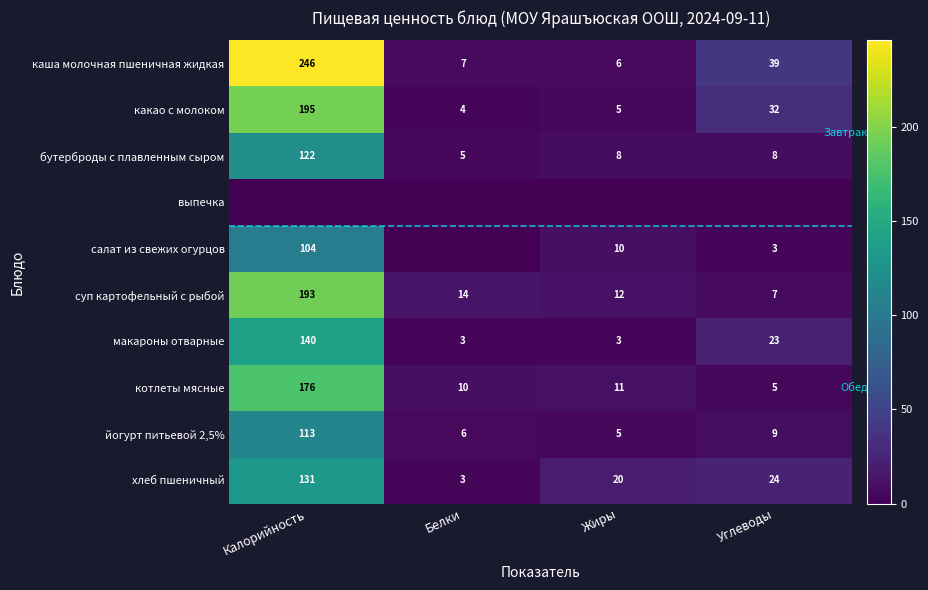

The макароны отварные series shows 3 at Жиры. True or false?

True